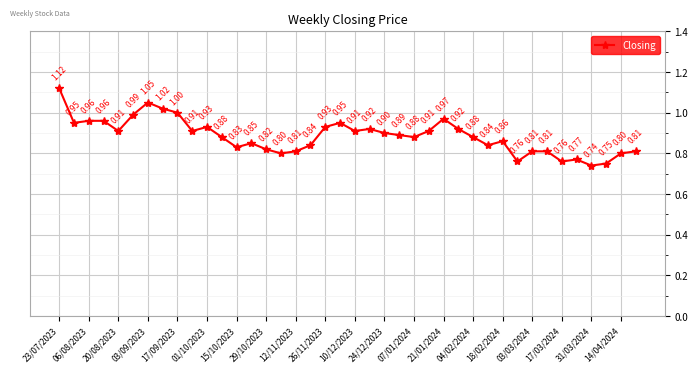

What is the average value?

0.9